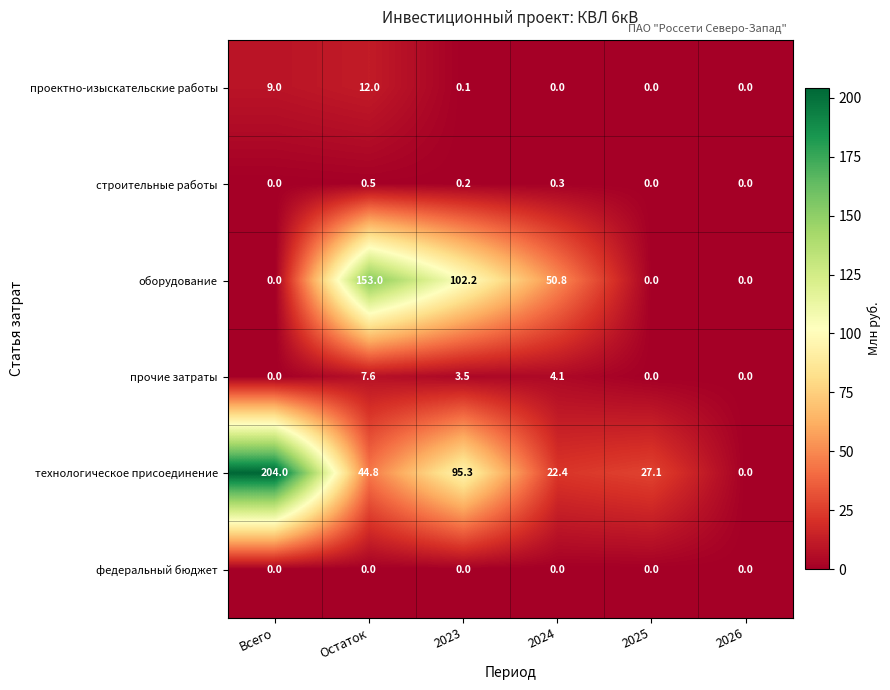

How many categories are shown in the chart?

6